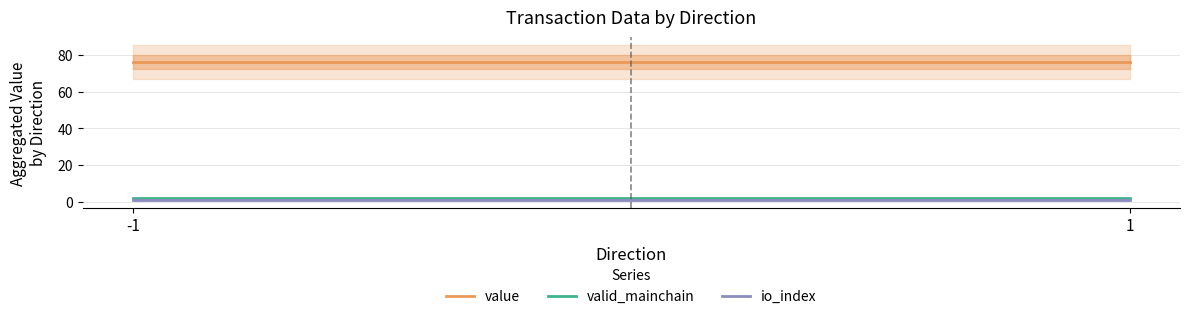

What are all the series names shown in the legend?

value, valid_mainchain, io_index